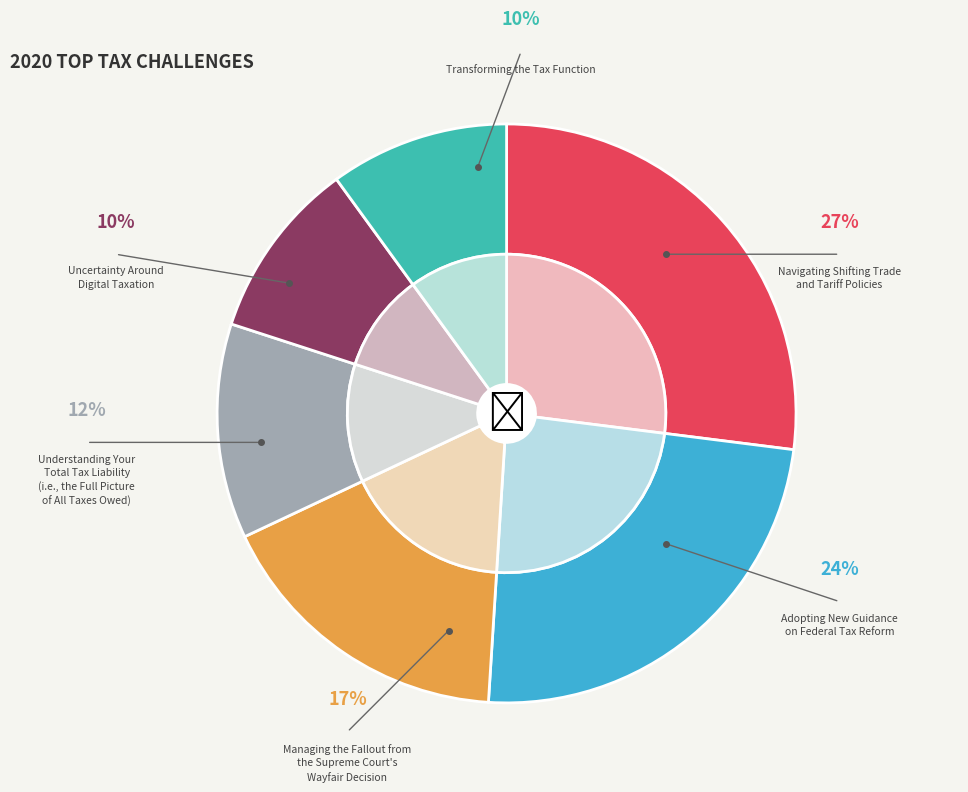

Combined, do 2 and 2 account for over 50%?

No